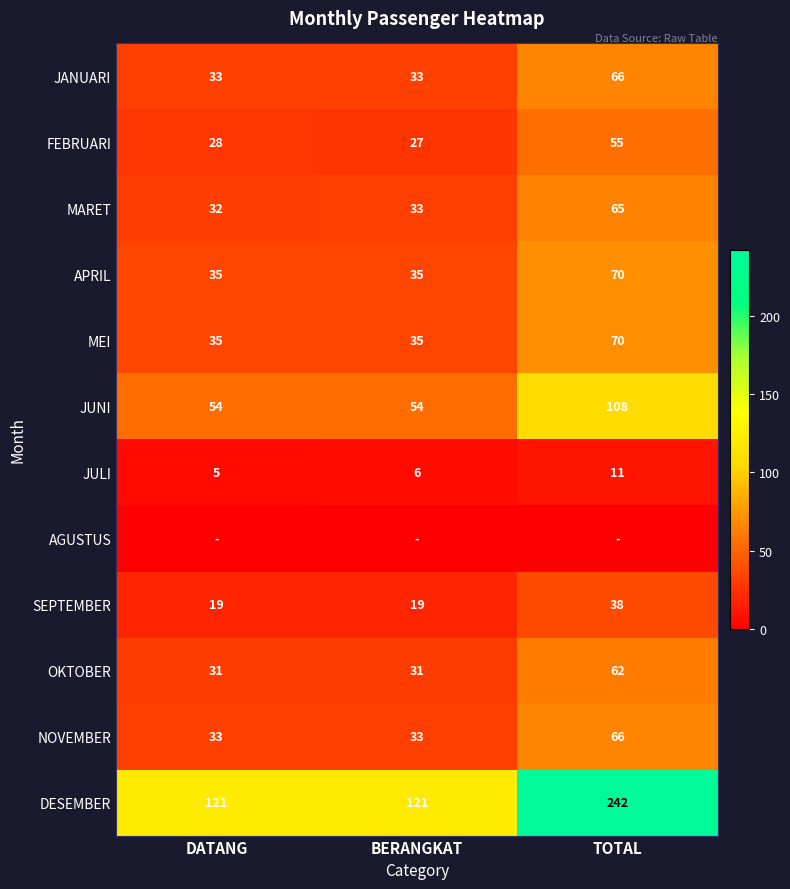

True or false: NOVEMBER has a value of 33 at DATANG.

True